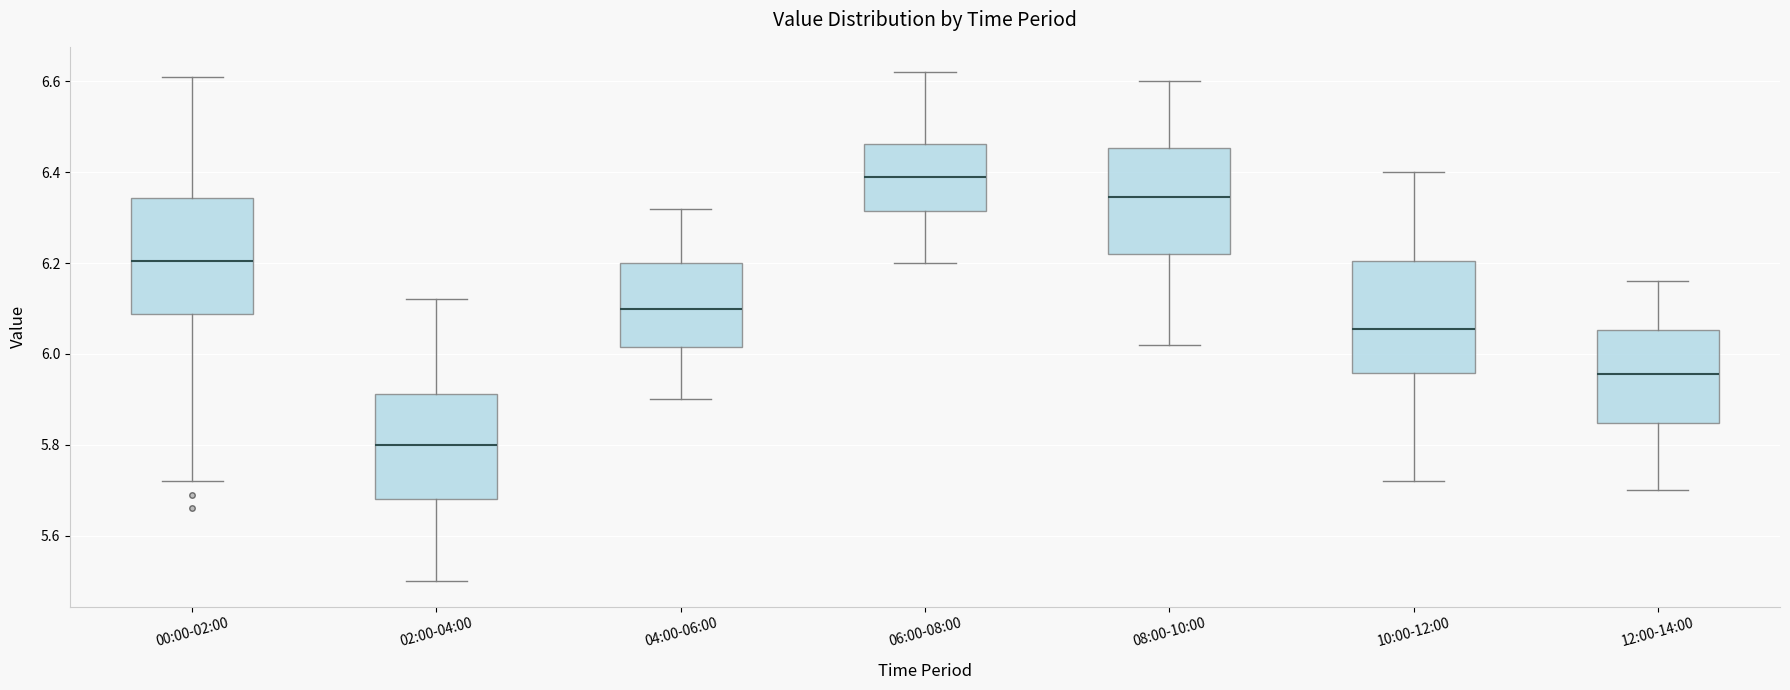

Reading left to right, read every box against the y-axis: the position of its median line, the range the box covers, and the ends of its whiskers. The values are not printed on the chart, so give them approximately, as read against the axis.

00:00-02:00: median 6.20, box 6.08 to 6.34, whiskers 5.72 to 6.62
02:00-04:00: median 5.80, box 5.68 to 5.92, whiskers 5.50 to 6.12
04:00-06:00: median 6.10, box 6.02 to 6.20, whiskers 5.90 to 6.32
06:00-08:00: median 6.40, box 6.32 to 6.46, whiskers 6.20 to 6.62
08:00-10:00: median 6.34, box 6.22 to 6.46, whiskers 6.02 to 6.60
10:00-12:00: median 6.06, box 5.96 to 6.20, whiskers 5.72 to 6.40
12:00-14:00: median 5.96, box 5.84 to 6.06, whiskers 5.70 to 6.16